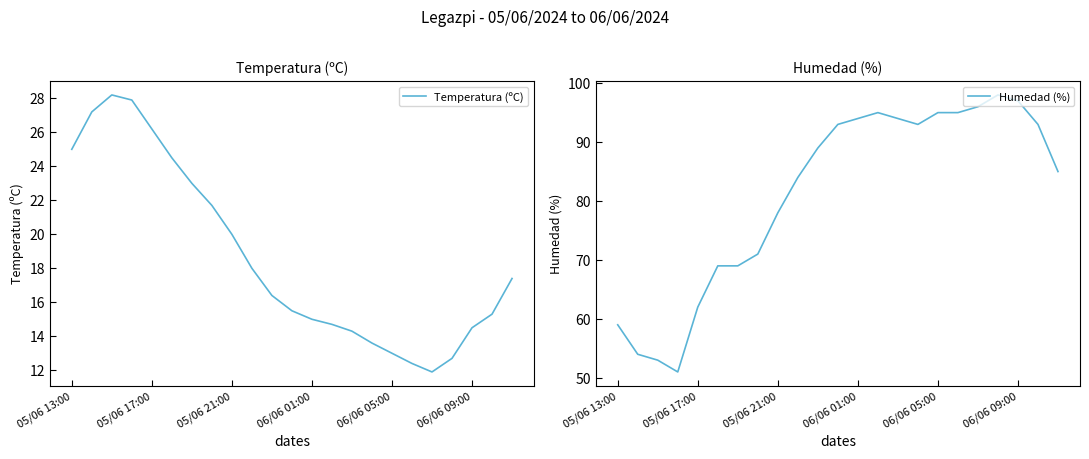

True or false: Temperatura (ºC) and Humedad (%) intersect in this chart.

False